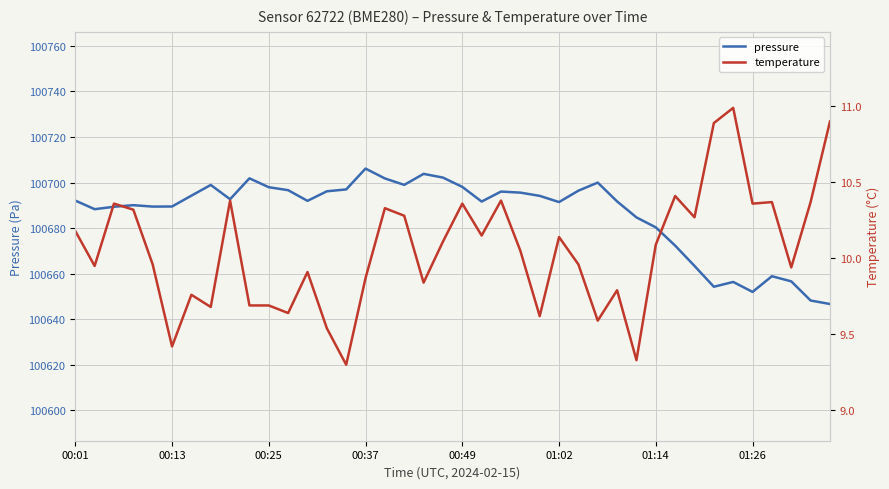

Is the value of temperature at 8 greater than the value of pressure at 00:13?

No